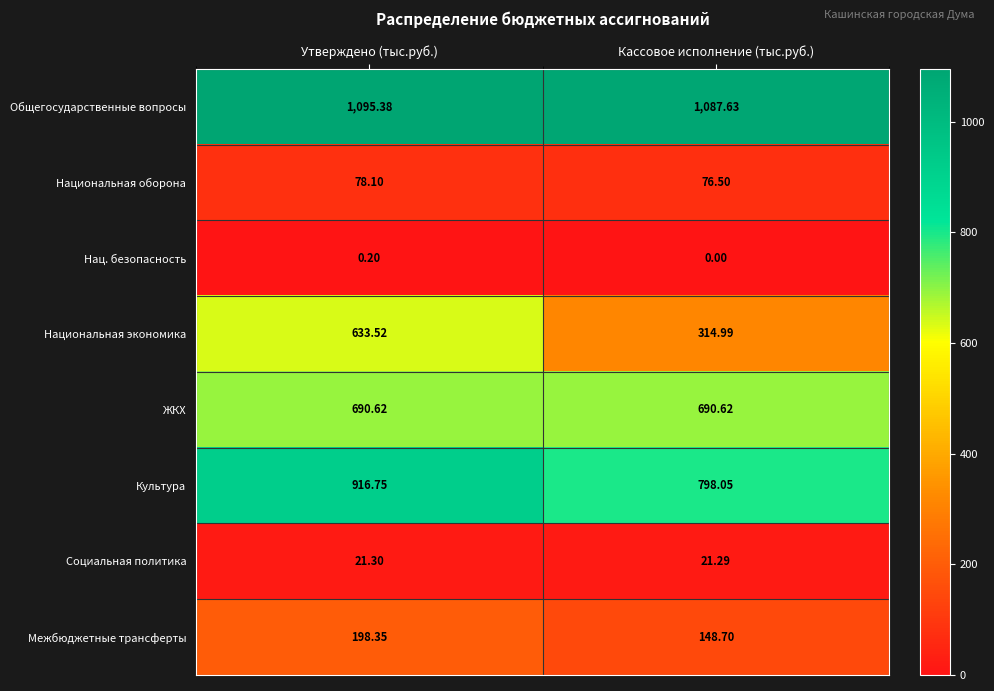

Which series has the widest spread of values?

Национальная экономика